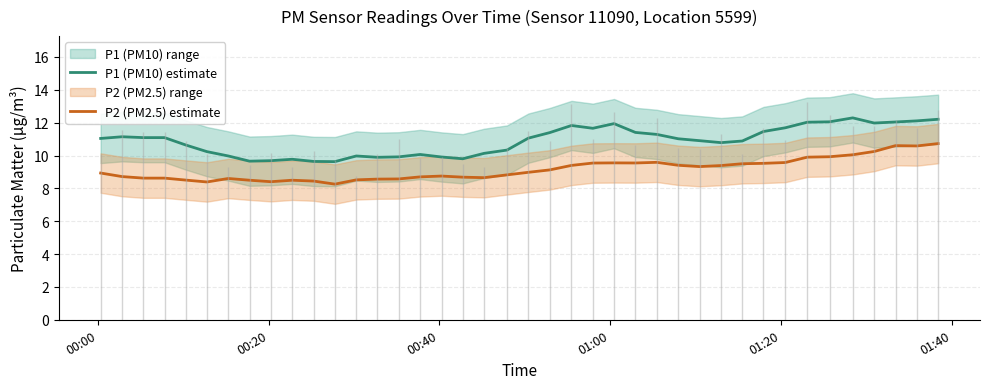

True or false: P1 (PM10) estimate and P2 (PM2.5) estimate intersect in this chart.

False